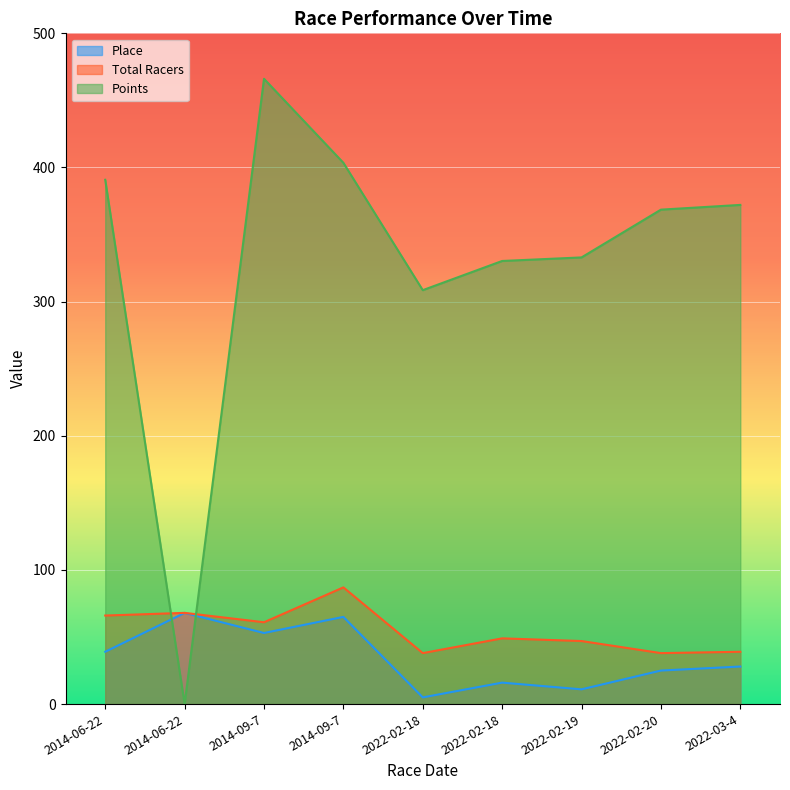

At which label is Points closest to 233?

2022-02-18